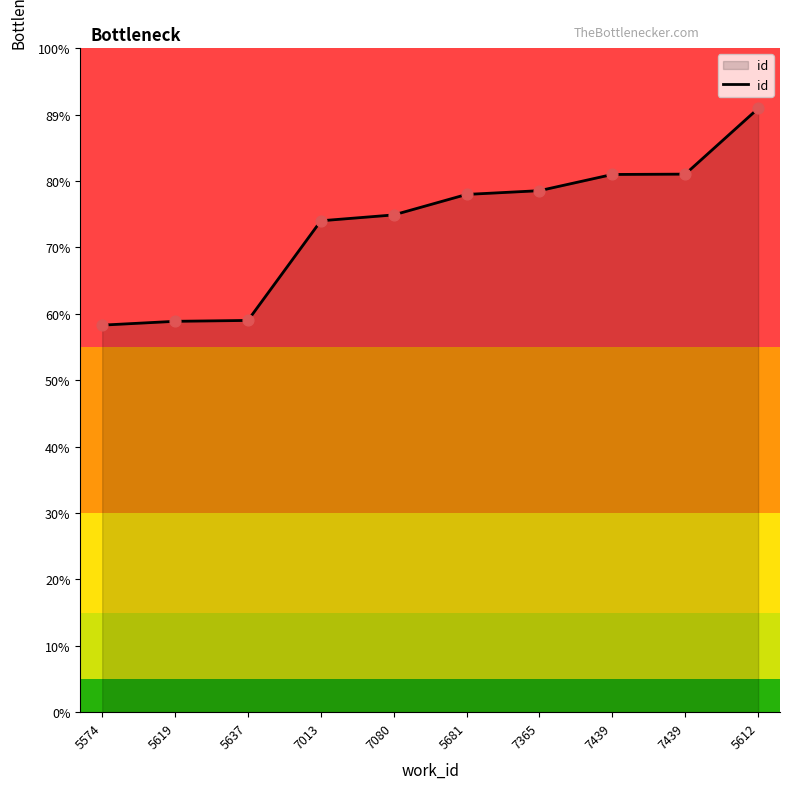

Approximately how many times larger is the value at 7013 compared to 5574?

1.3